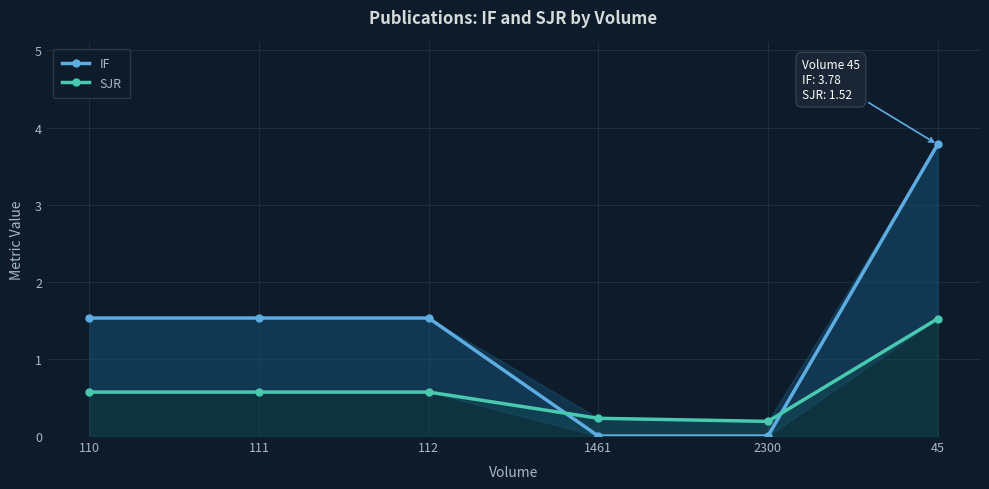

What is the label of the 2nd point from the left?

111